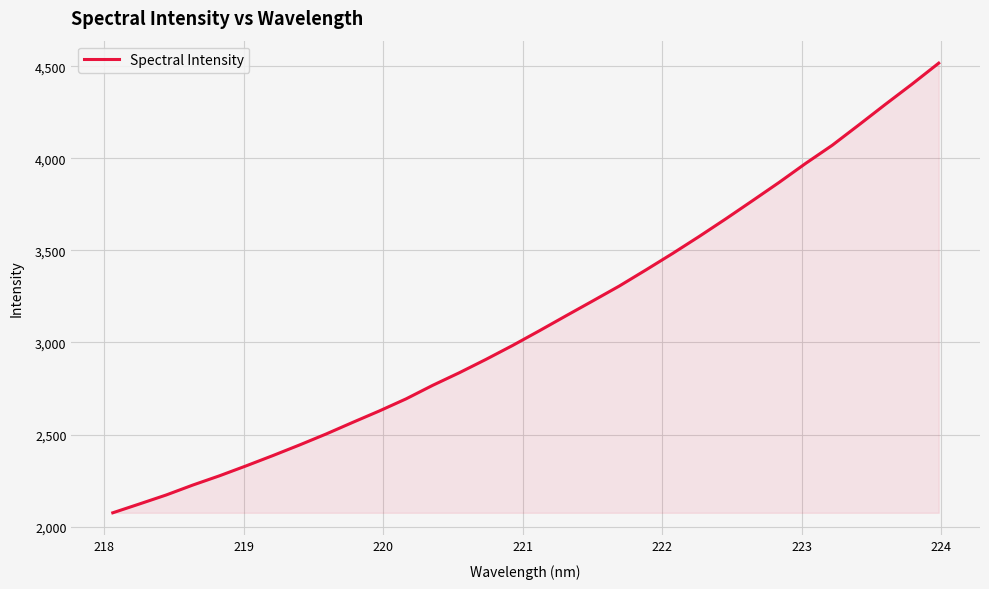

What is the greatest value displayed?

4516.6